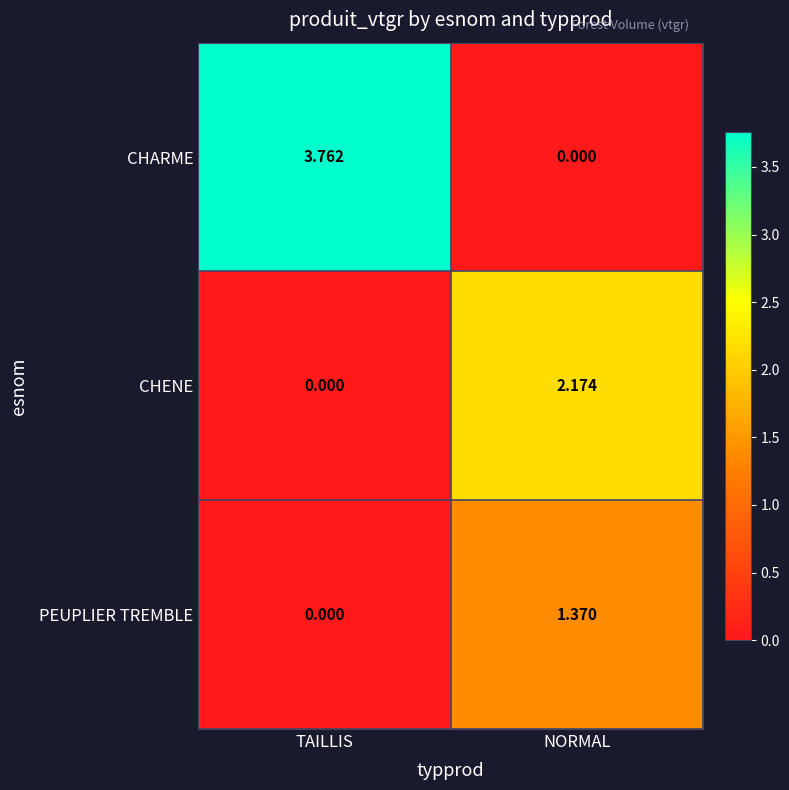

Rank the series by their maximum value, from lowest to highest.

PEUPLIER TREMBLE, CHENE, CHARME